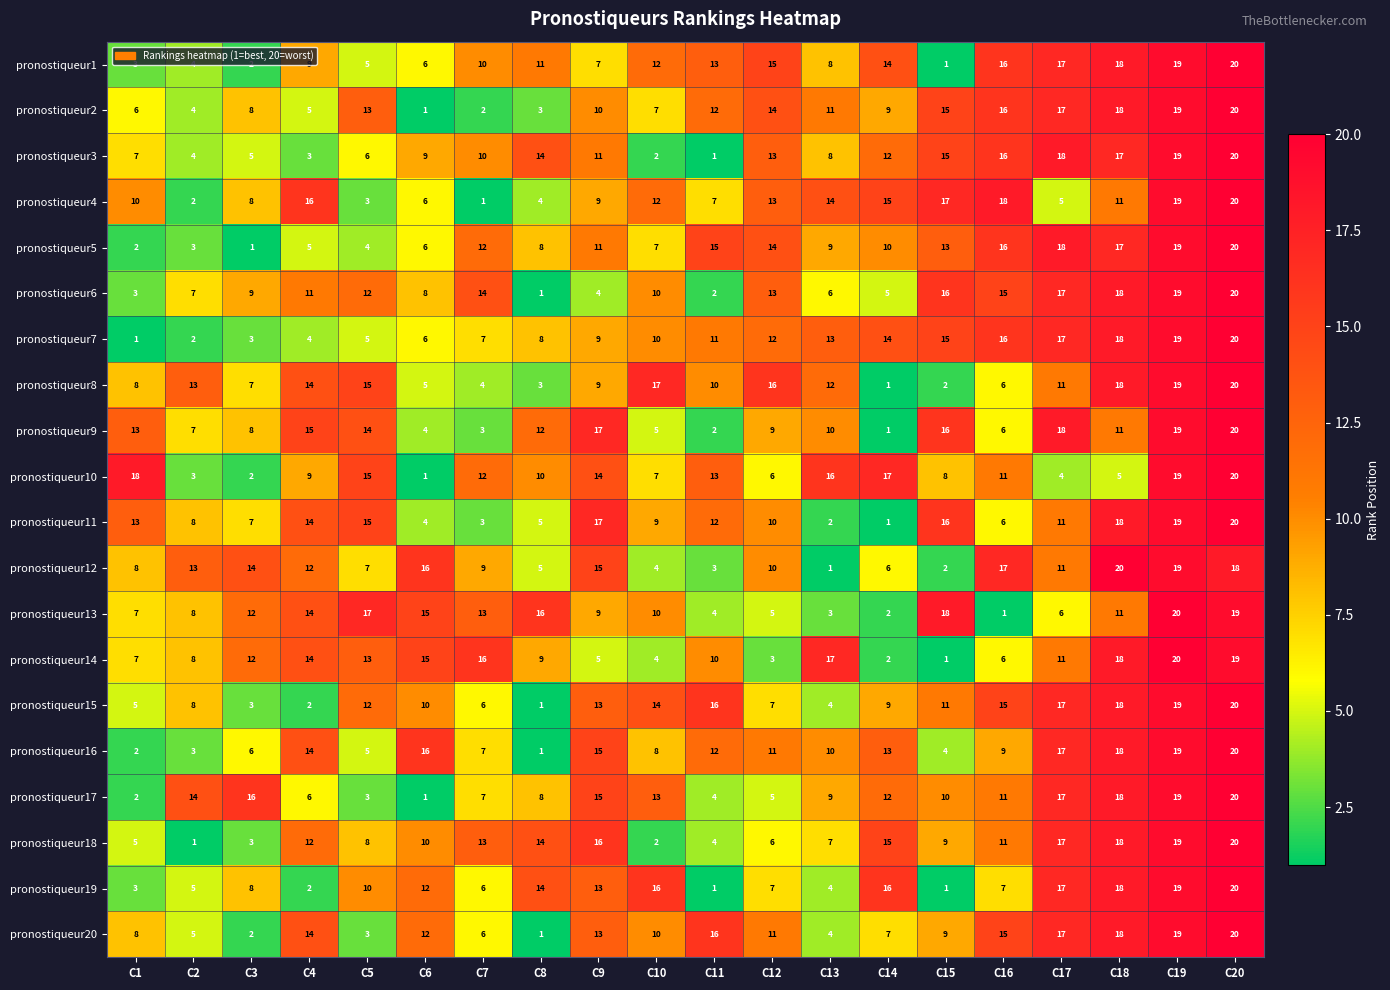

True or false: pronostiqueur8 has a value of 26 at C10.

False